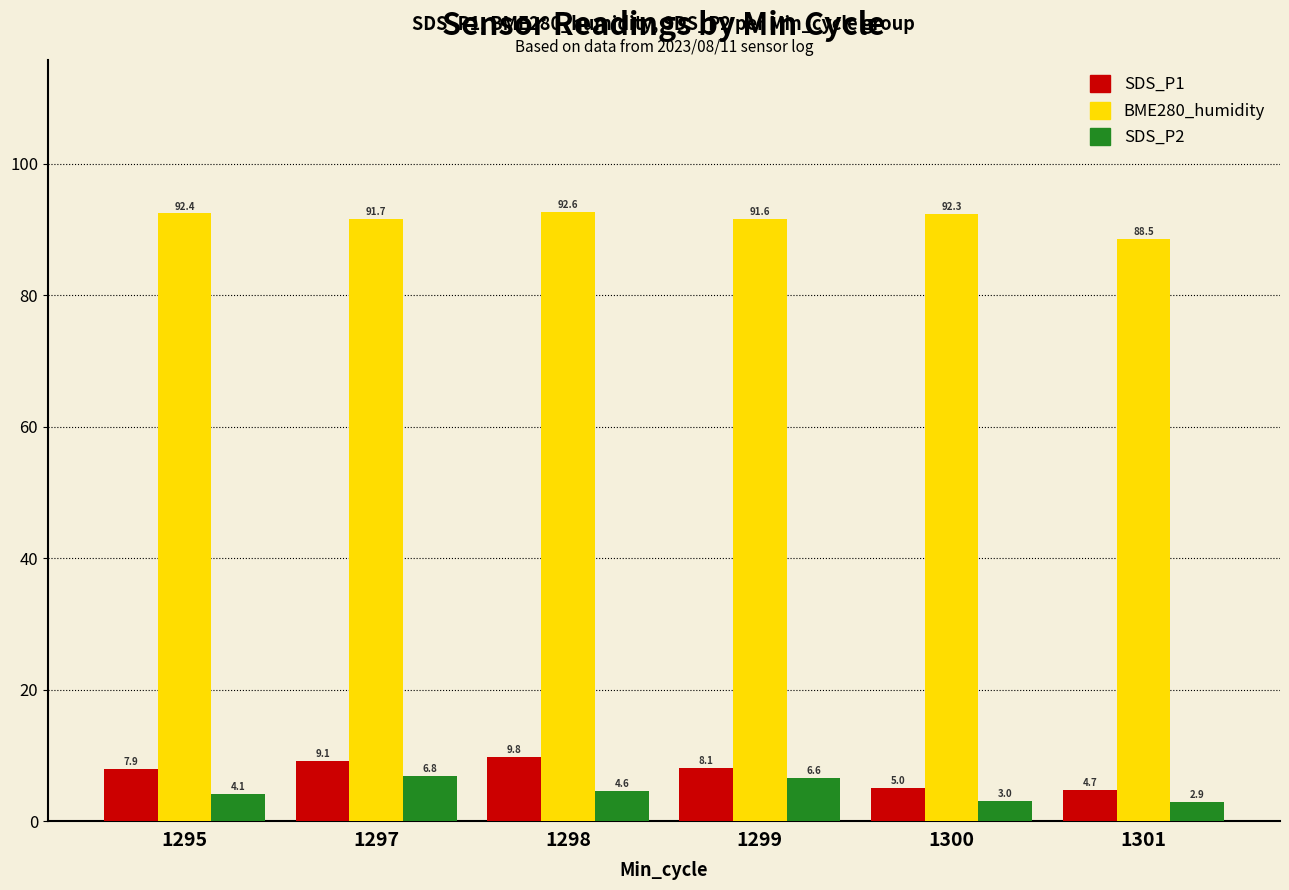

What is the value of the SDS_P2 bar at the 6th from the left?

2.9